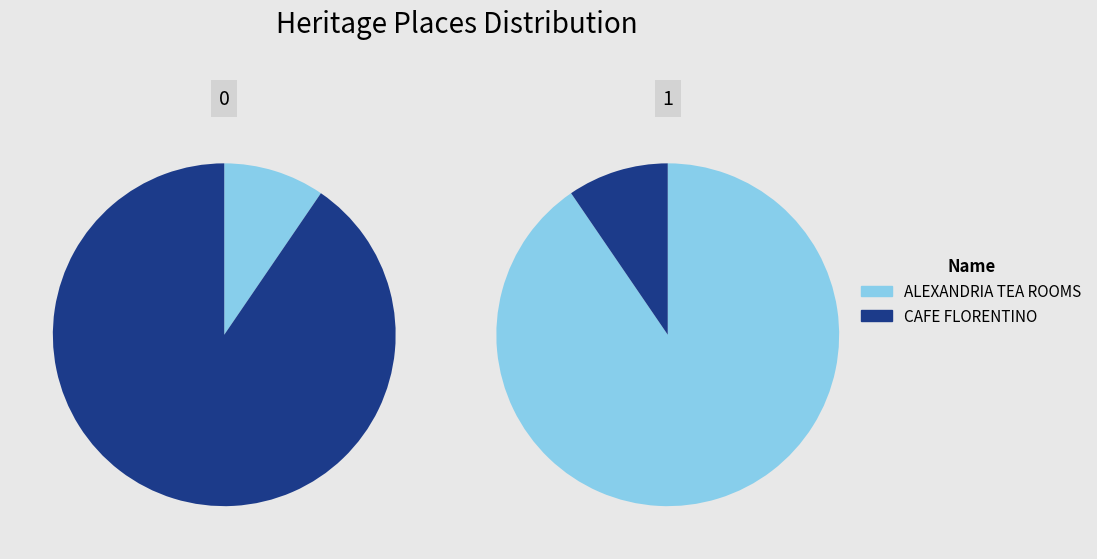

Between CAFE FLORENTINO and ALEXANDRIA TEA ROOMS, which is larger?

CAFE FLORENTINO